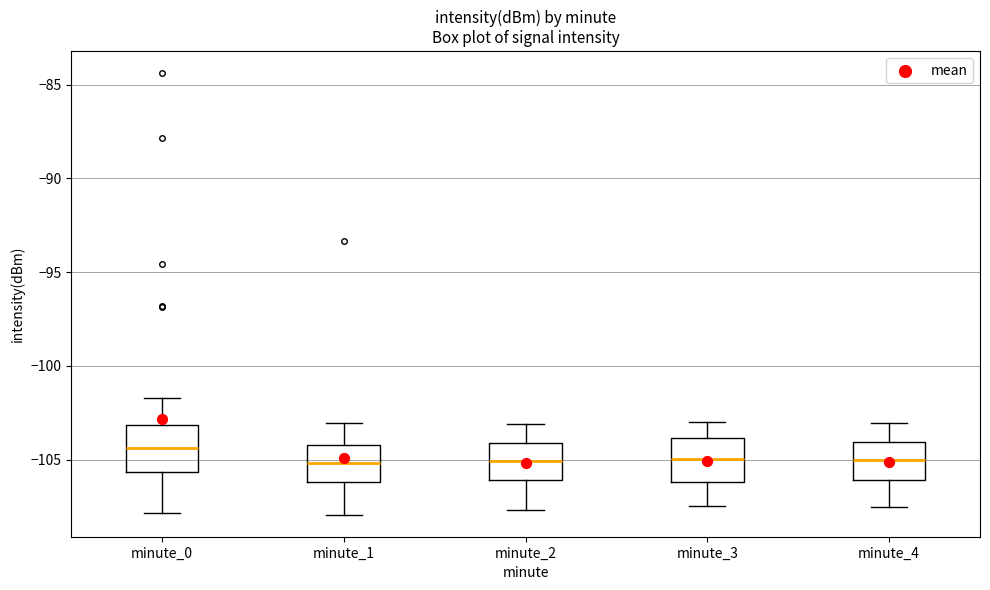

Where is the upper edge of the box for minute_4 on the y-axis? The values are not printed on the chart, so give them approximately, as read against the axis.

-104.0